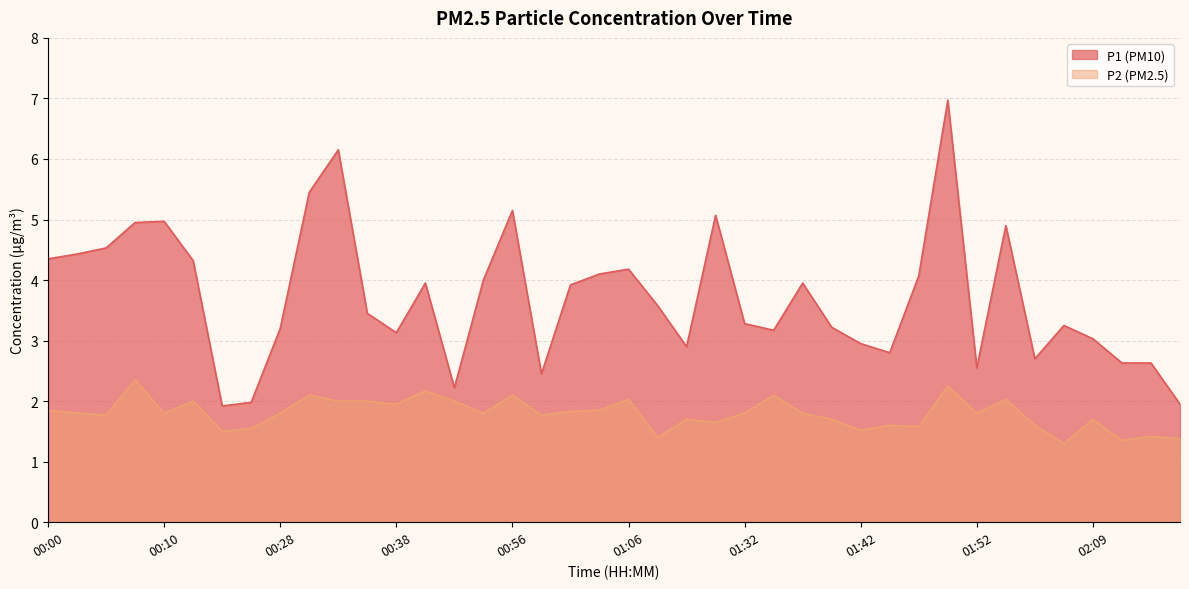

What is the average value of the P1 series?

3.7